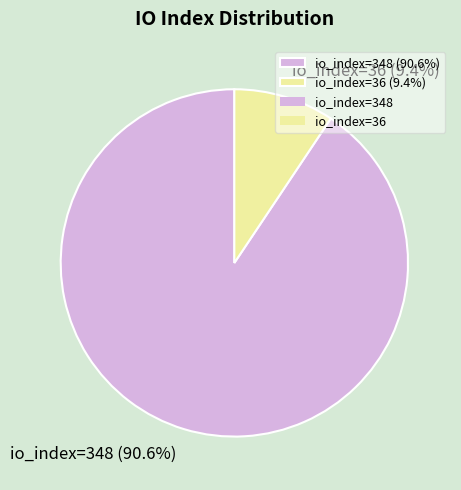

How many segments does this pie chart have?

2